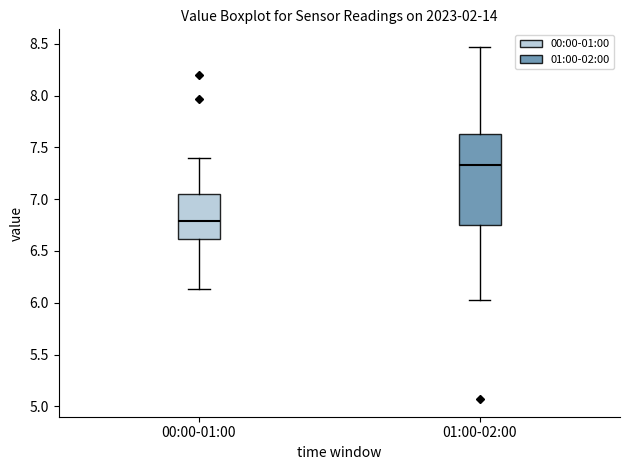

Where does the upper whisker of the box for 00:00-01:00 end on the y-axis? The values are not printed on the chart, so give them approximately, as read against the axis.

7.40